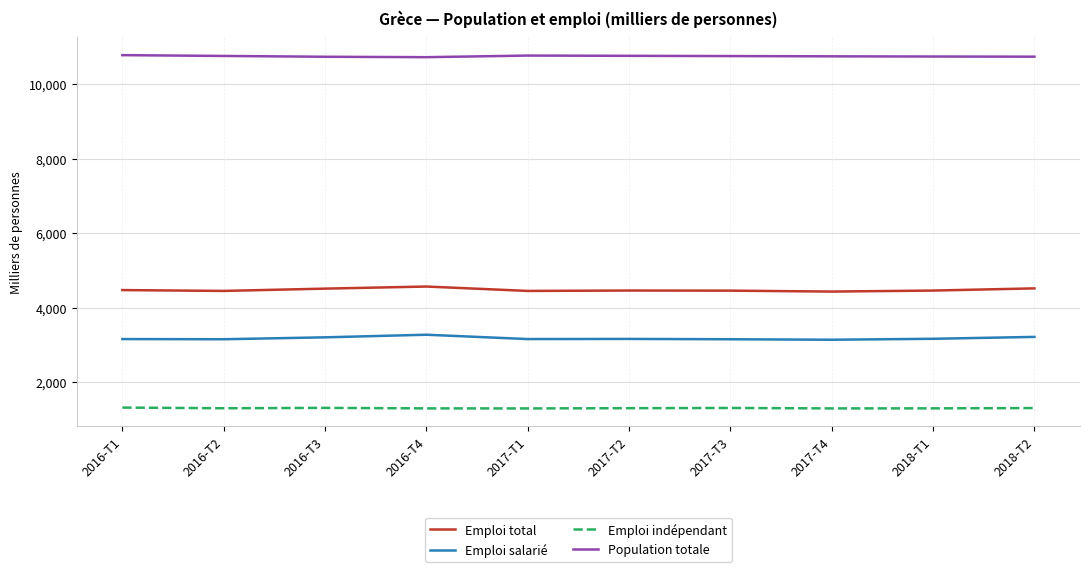

What is the highest value of the Emploi total series?

4564.7